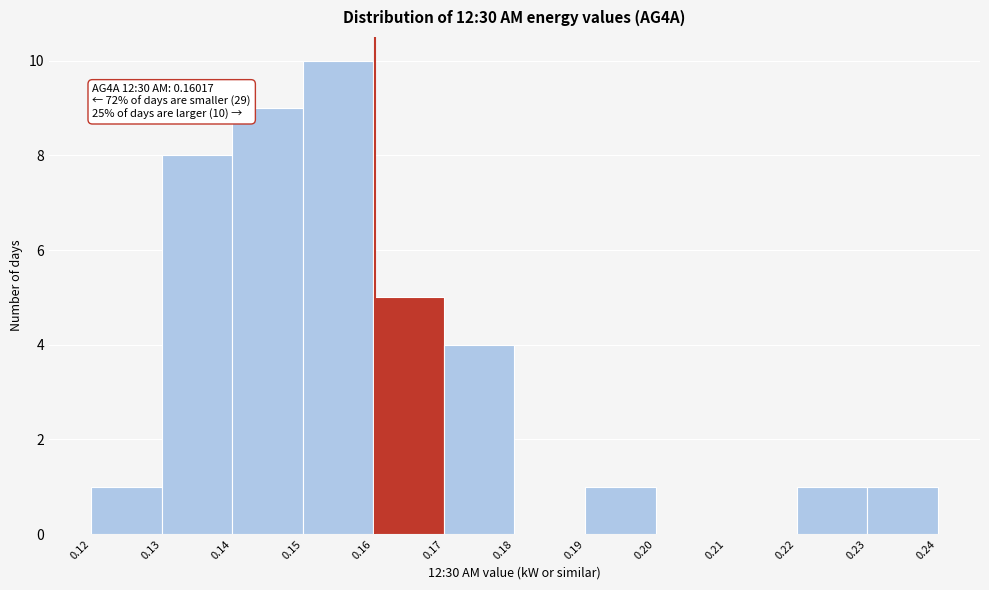

Which range on the x-axis has the tallest bar?

0.15 to 0.16